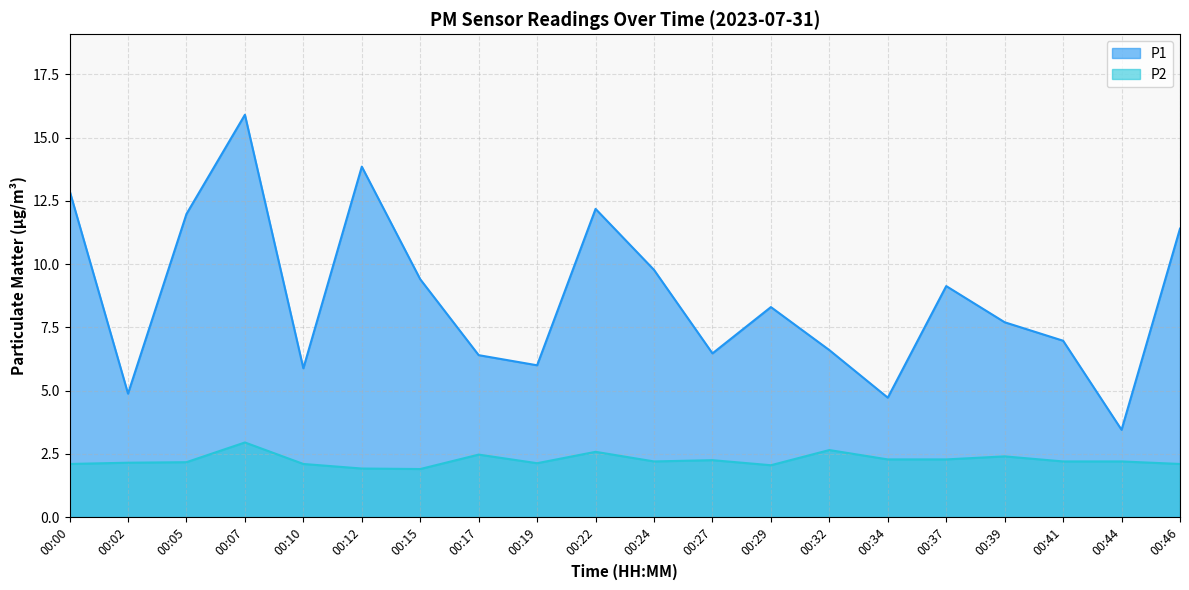

Is the value of P1 at 00:02 greater than the value of P2 at 00:24?

Yes